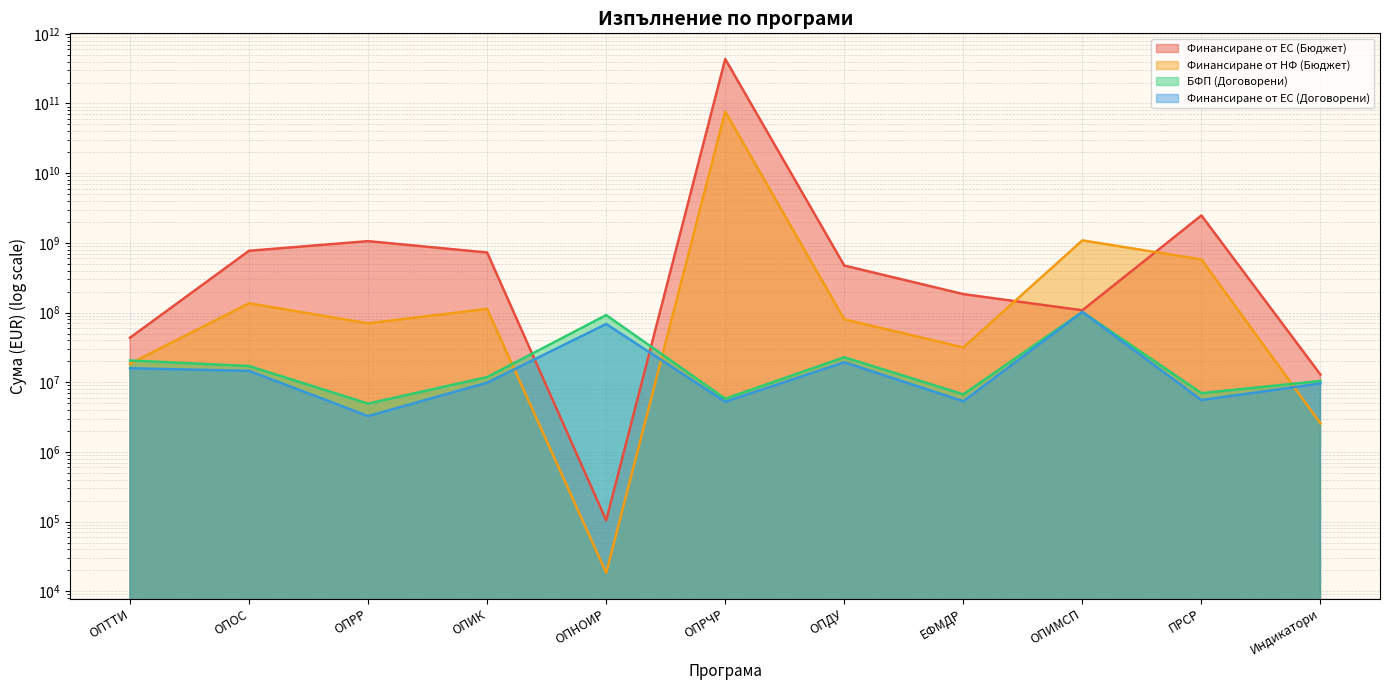

Reading right to left, list all the values displayed in this chart.

Финансиране от ЕС (Бюджет): Индикатори=12869727.9	ПРСР=2473981337.8	ОПИМСП=107737831.0	ЕФМДР=183837674.4	ОПДУ=472433702.3	ОПРЧР=434641576210.6	ОПНОИР=104303.5	ОПИК=727274940.4	ОПРР=1058385187.9	ОПОС=769445269.2	ОПТТИ=43495159.6
Финансиране от НФ (Бюджет): Индикатори=2566685.2	ПРСР=577974241.7	ОПИМСП=1085075452.4	ЕФМДР=31507036.3	ОПДУ=80017180.4	ОПРЧР=76701454625.4	ОПНОИР=18406.6	ОПИК=112881462.2	ОПРР=70047521.5	ОПОС=135836462.6	ОПТТИ=18430992.5
БФП (Договорени): Индикатори=10433336.3	ПРСР=6971421.9	ОПИМСП=102000000.0	ЕФМДР=6705928.6	ОПДУ=22819389.7	ОПРЧР=5801270.1	ОПНОИР=91943089.0	ОПИК=11850395.8	ОПРР=4934148.4	ОПОС=17081714.1	ОПТТИ=20515359.4
Финансиране от ЕС (Договорени): Индикатори=9599801.6	ПРСР=5546244.9	ОПИМСП=102000000.0	ЕФМДР=5333497.8	ОПДУ=19376701.5	ОПРЧР=5247369.2	ОПНОИР=68461140.4	ОПИК=9852219.9	ОПРР=3269067.8	ОПОС=14566023.1	ОПТТИ=15854164.4